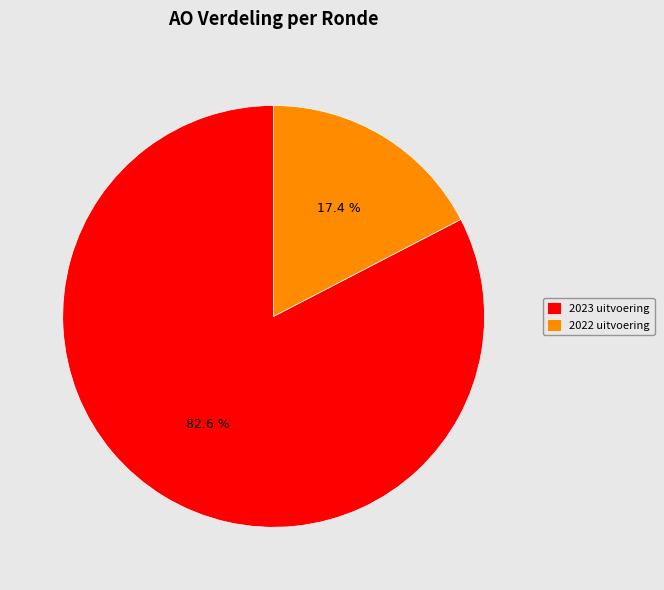

True or false: 2023 uitvoering accounts for 92% of the total.

False